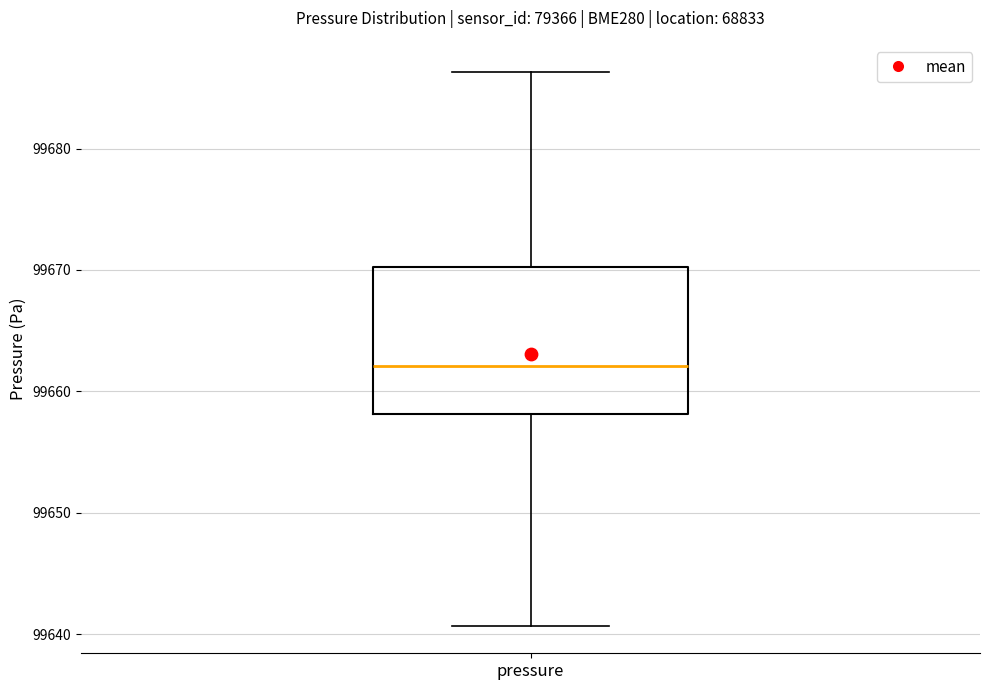

Read this box plot against the y-axis: the position of the median line, the range covered by the box, and the ends of both whiskers. The values are not printed on the chart, so give them approximately, as read against the axis.

median 99662, box 99658 to 99670, whiskers 99641 to 99686